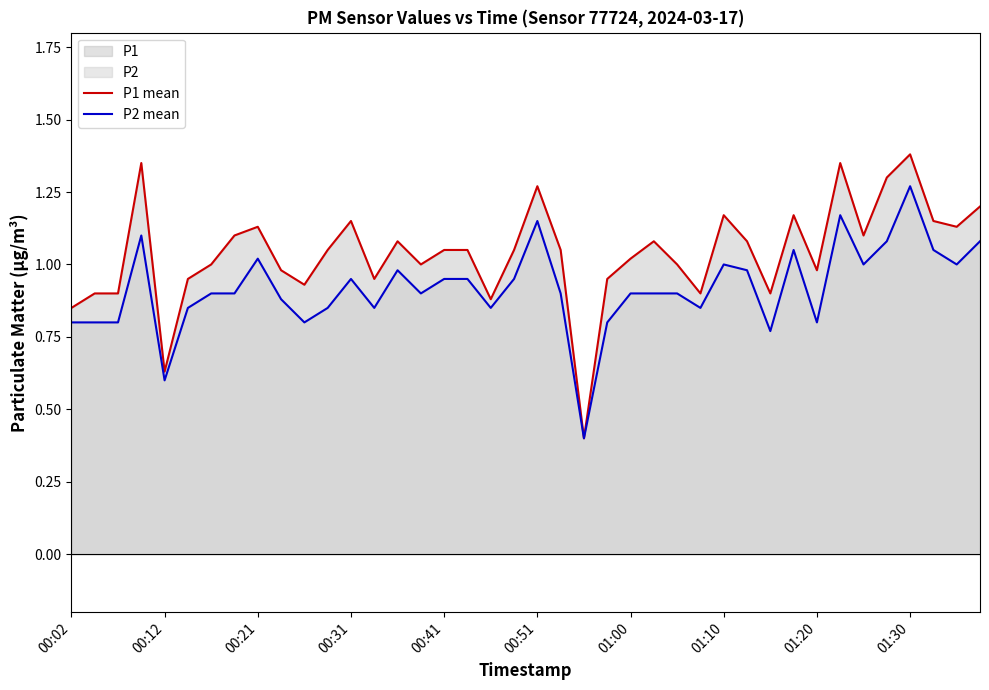

At which category is the sum across all series the highest?

01:30